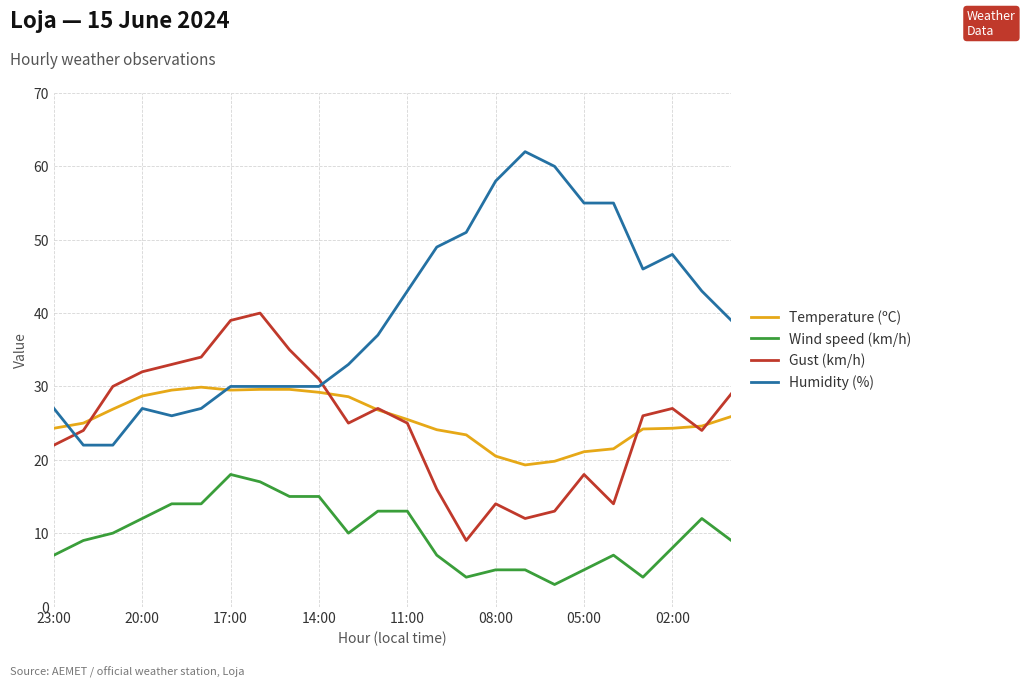

Which series has the widest spread of values?

Humidity (%)